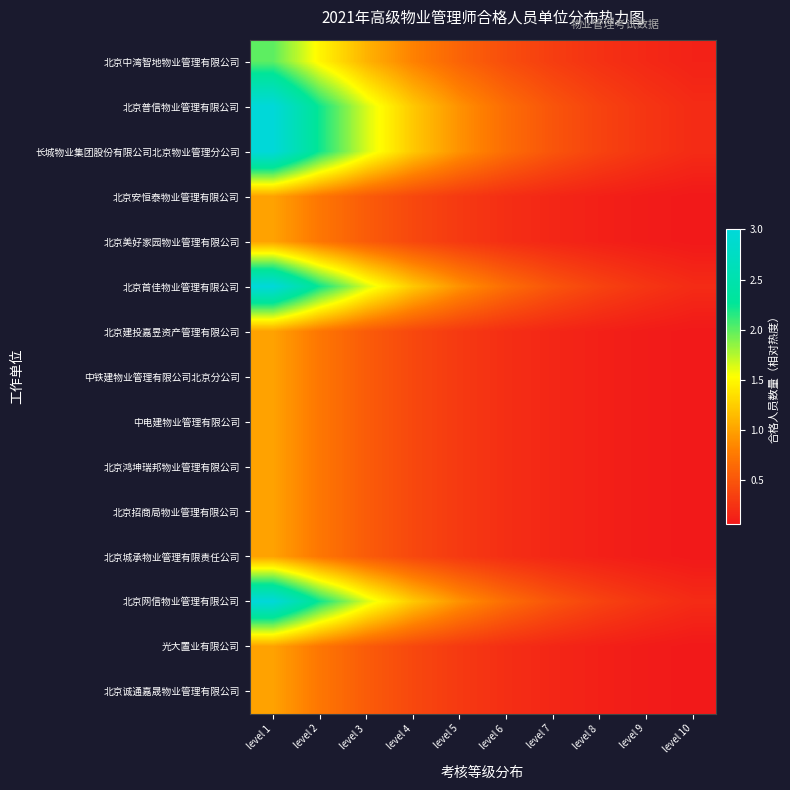

At which category is the sum across all series the highest?

level 1